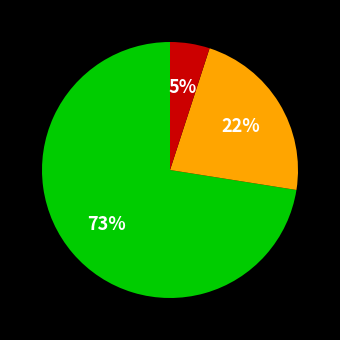

To the nearest percent, what is the average slice percentage?

33%